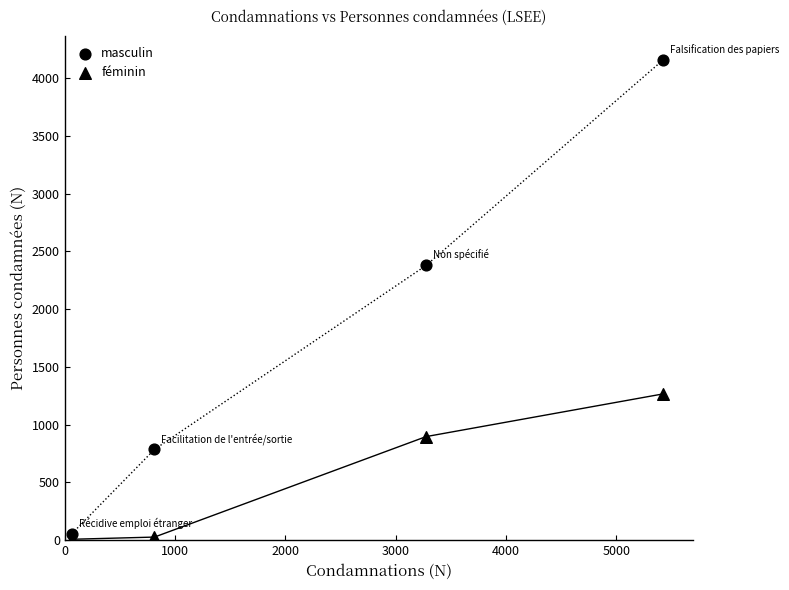

Count the number of points in this scatter plot.

8